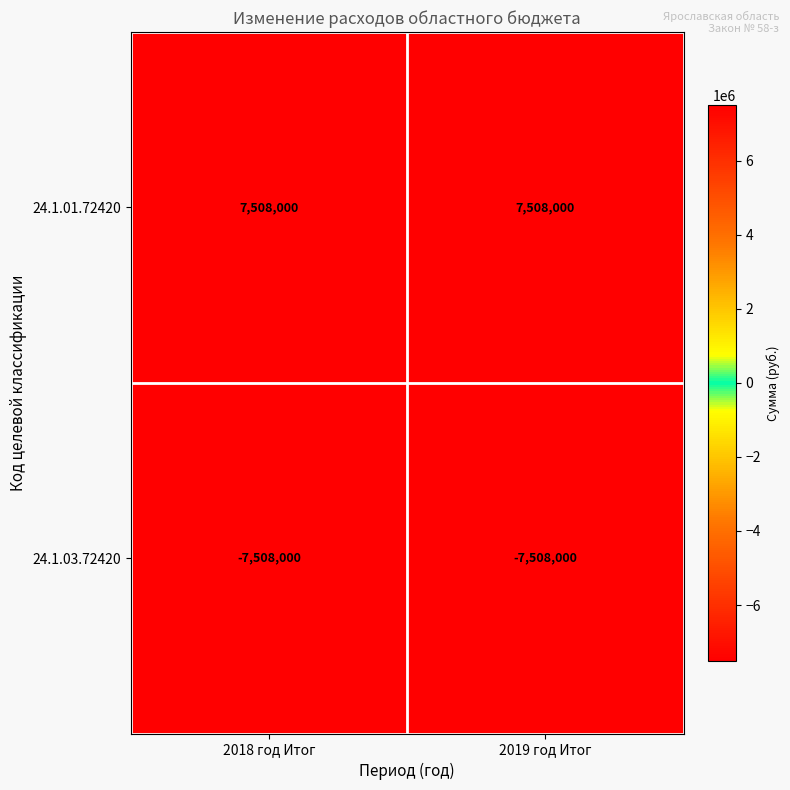

True or false: 24.1.03.72420 has a value of -4981456 at 2018 год Итог.

False